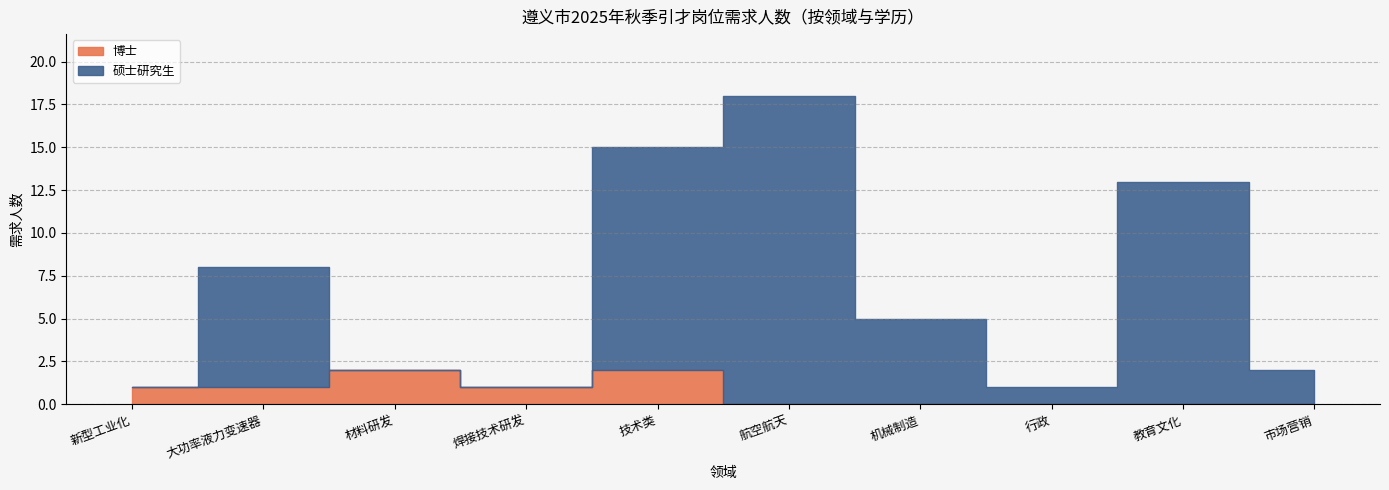

True or false: 硕士研究生 and 博士 intersect in this chart.

True